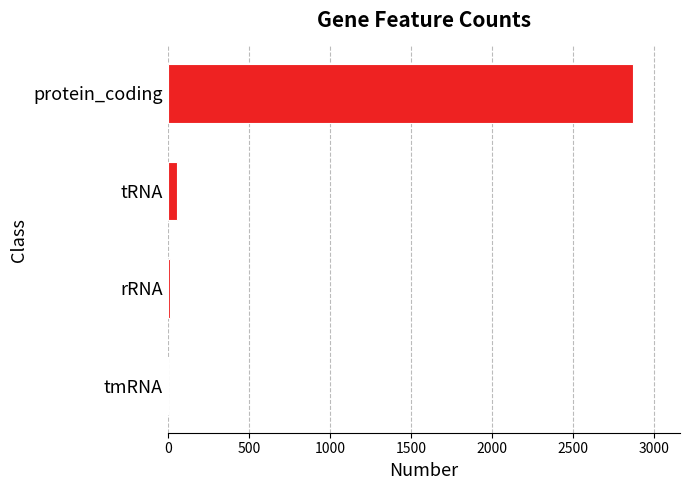

The value at protein_coding is 937. True or false?

False